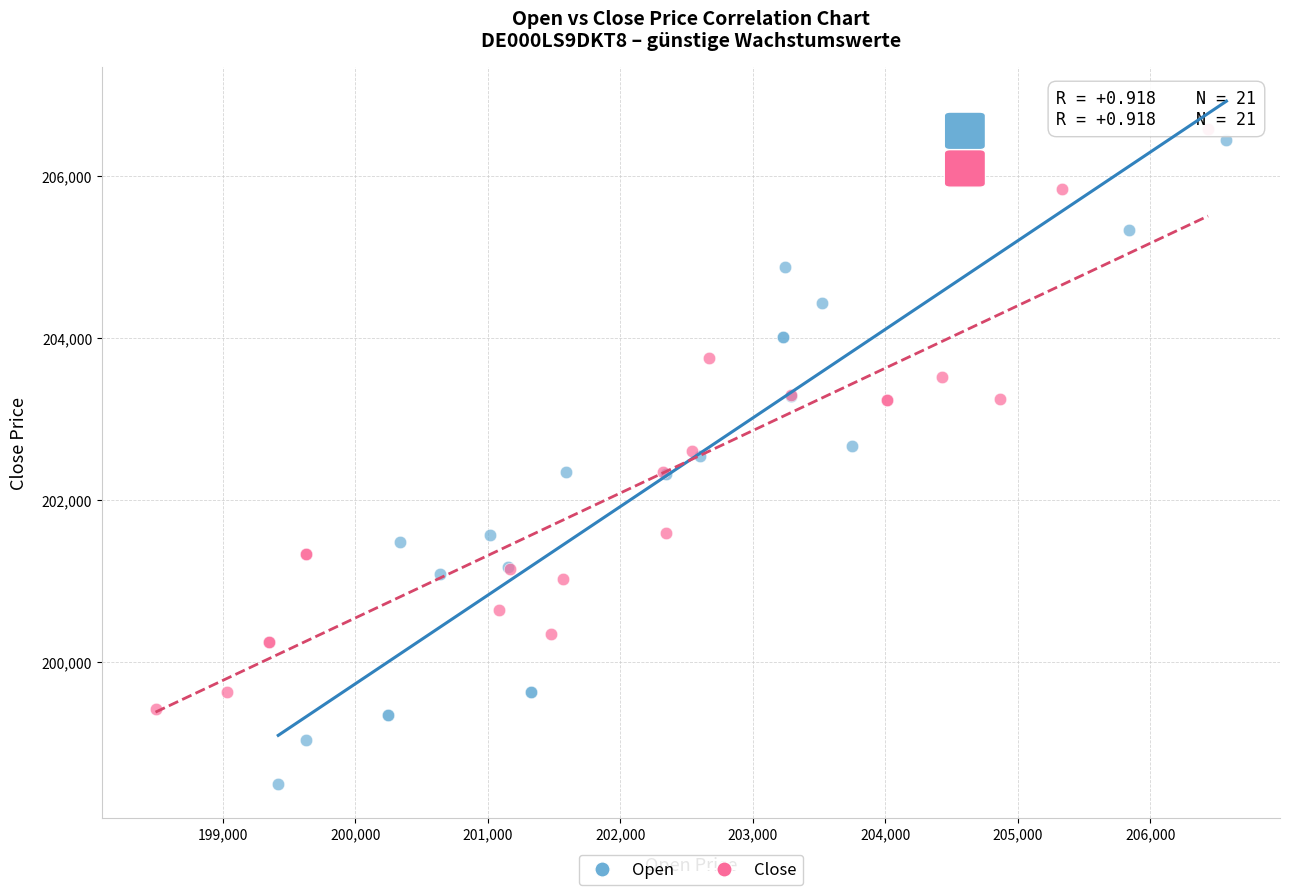

Which series reaches the maximum Y coordinate?

Close